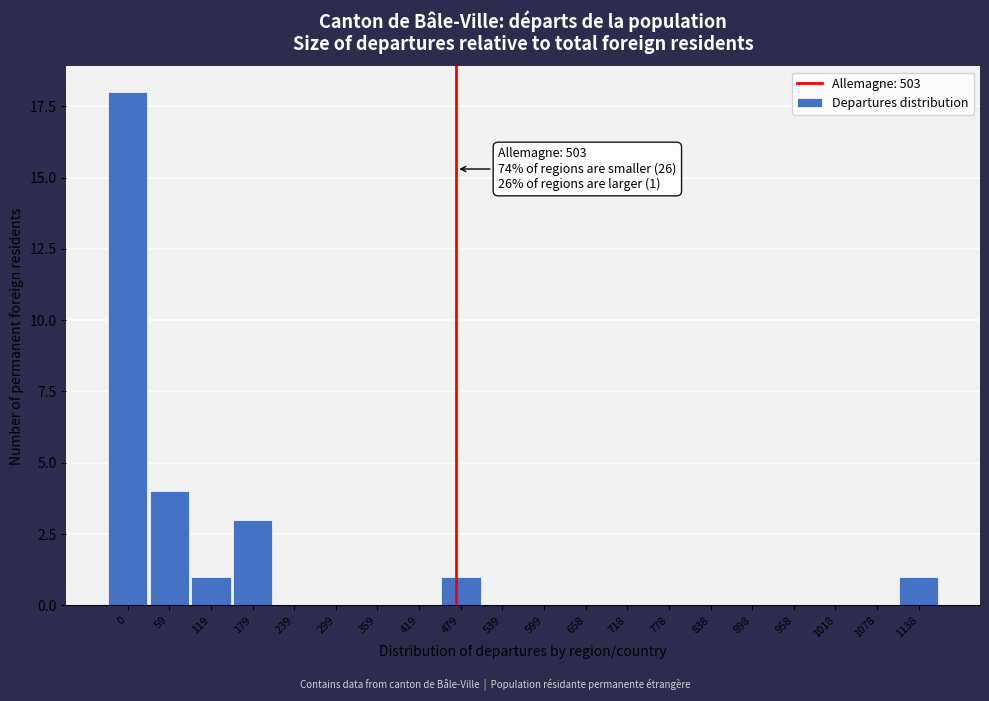

Reading right to left, transcribe all the data shown in this chart.

1138=1	1078=0	1018=0	958=0	898=0	838=0	778=0	718=0	658=0	599=0	539=0	479=1	419=0	359=0	299=0	239=0	179=3	119=1	59=4	0=18